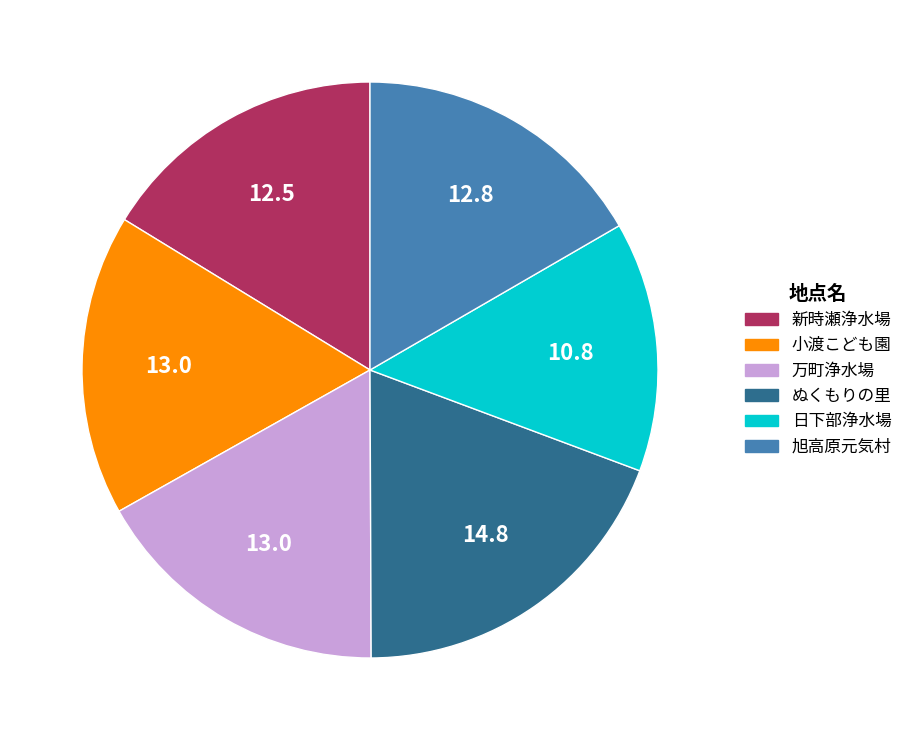

Count the number of slices in the pie.

6